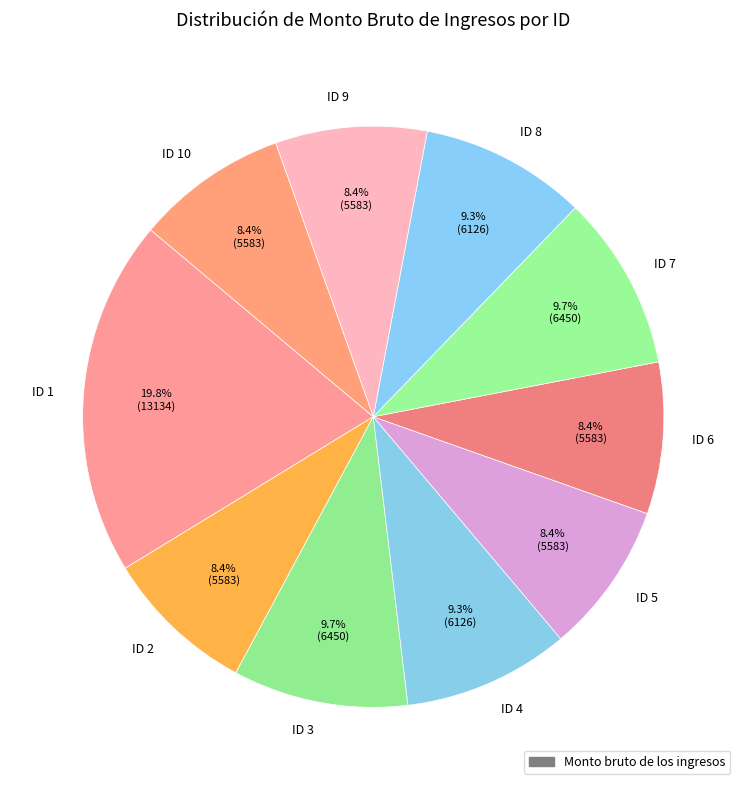

Between ID 4 and ID 6, which is larger?

ID 4